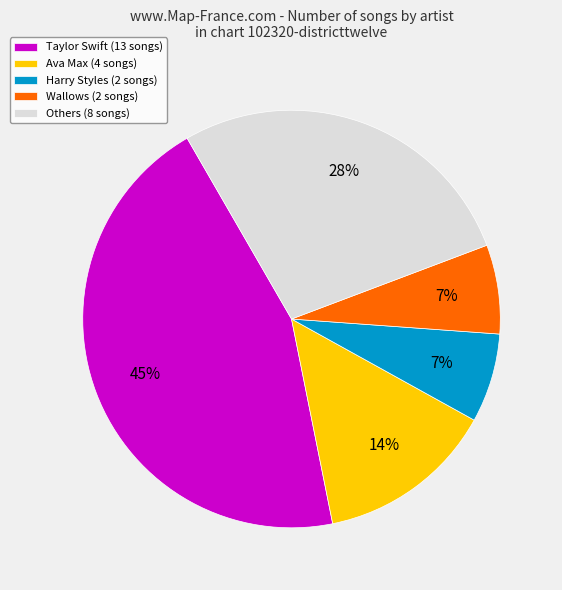

Is the sum of Taylor Swift (13 songs) and Ava Max (4 songs) greater than half?

Yes